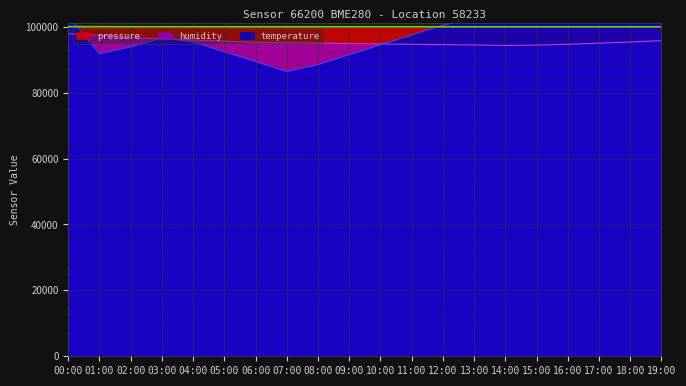

Reading left to right, transcribe all the data shown in this chart.

pressure: 00:00=100143.4	01:00=100112.3	02:00=100065.3	03:00=100021.5	04:00=99988.8	05:00=99962.4	06:00=99941.2	07:00=99928.6	08:00=99918.3	09:00=99912.5	10:00=99908.2	11:00=99905.1	12:00=99902.4	13:00=99900.8	14:00=99899.2	15:00=99901.6	16:00=99905.9	17:00=99912.4	18:00=99921.8	19:00=99932.6
humidity: 00:00=97875.0	01:00=97425.0	02:00=96660.0	03:00=96330.0	04:00=95970.0	05:00=95625.0	06:00=95280.0	07:00=95160.0	08:00=95070.0	09:00=94875.0	10:00=94770.0	11:00=94680.0	12:00=94575.0	13:00=94470.0	14:00=94320.0	15:00=94425.0	16:00=94680.0	17:00=95025.0	18:00=95370.0	19:00=95775.0
temperature: 00:00=103200.0	01:00=91800.0	02:00=93900.0	03:00=96600.0	04:00=95400.0	05:00=92400.0	06:00=89400.0	07:00=86400.0	08:00=88500.0	09:00=91500.0	10:00=94500.0	11:00=97500.0	12:00=100500.0	13:00=102600.0	14:00=104400.0	15:00=105600.0	16:00=106500.0	17:00=105000.0	18:00=103500.0	19:00=101400.0